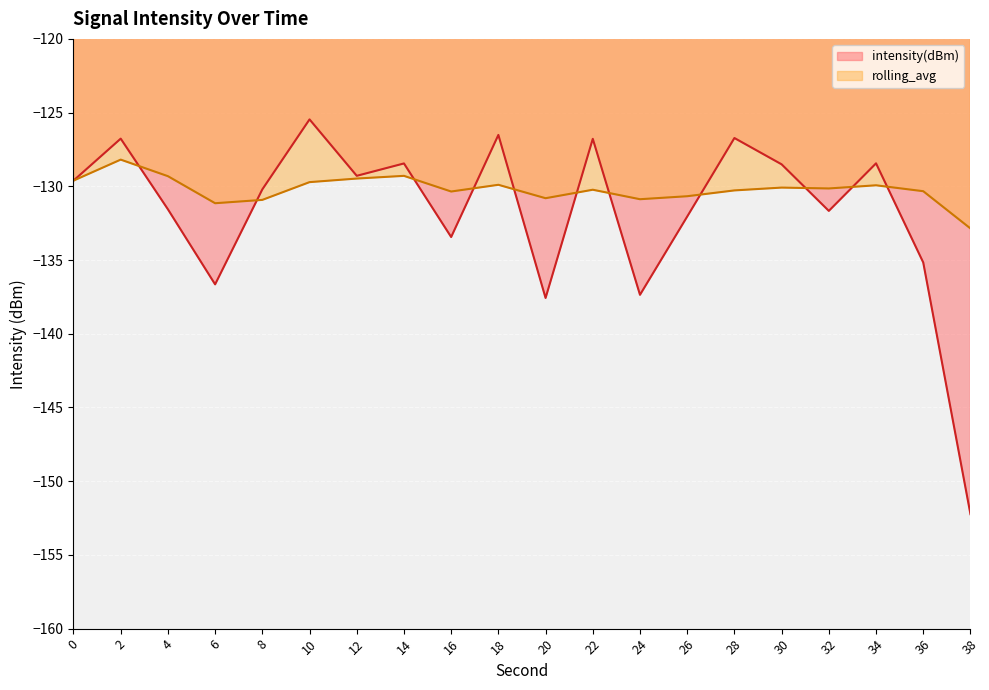

Rank the series at 20 from lowest to highest value.

intensity(dBm), rolling_avg